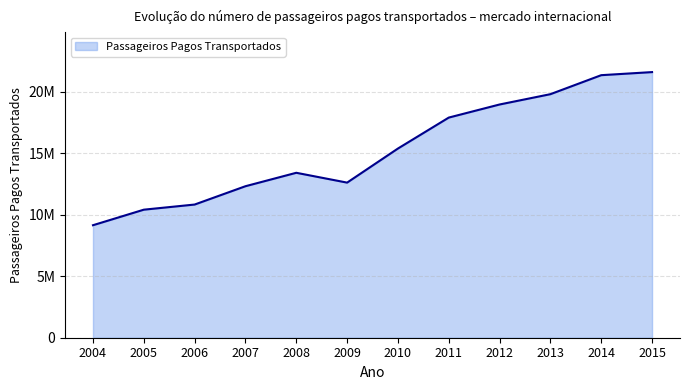

What is the greatest value displayed?

21581046